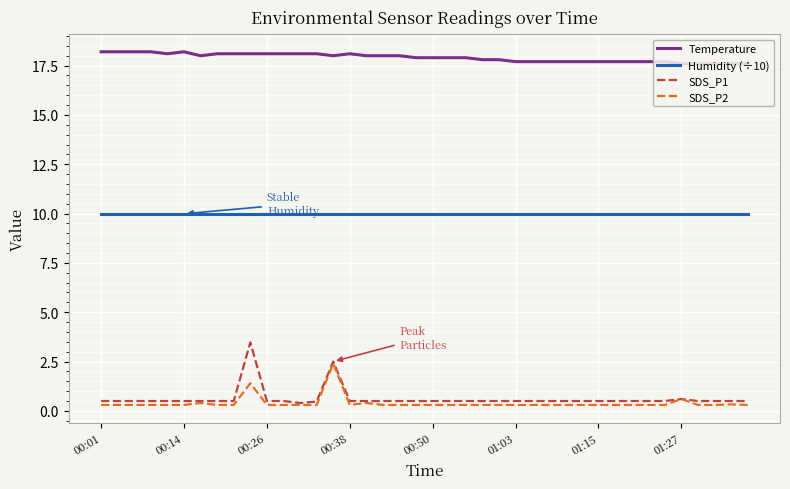

What is the maximum value for Humidity (÷10)?

10.0